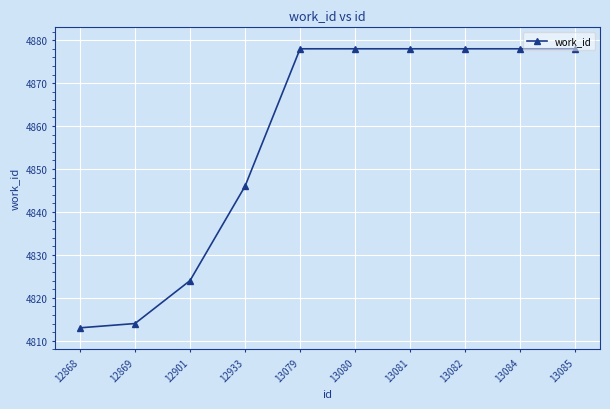

Read the value at 13079, to the nearest 10.

4880